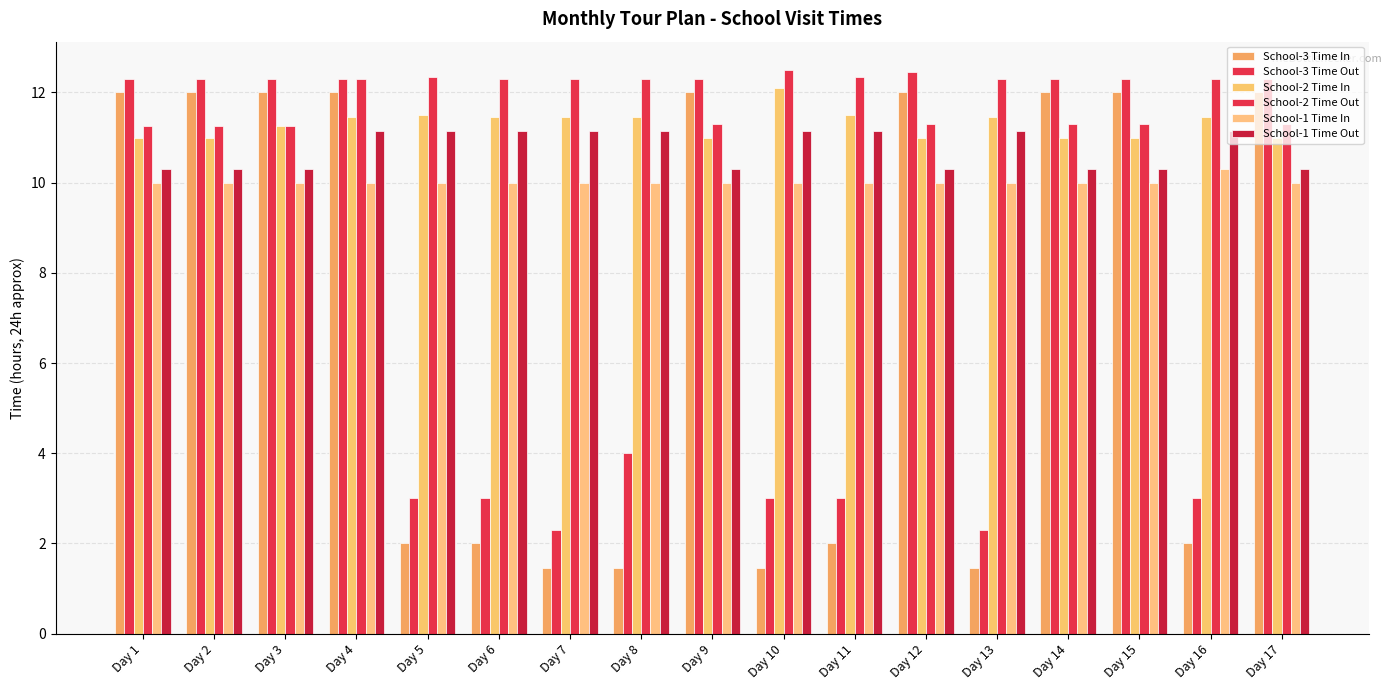

At which label is School-1 Time Out closest to 10?

Day 1